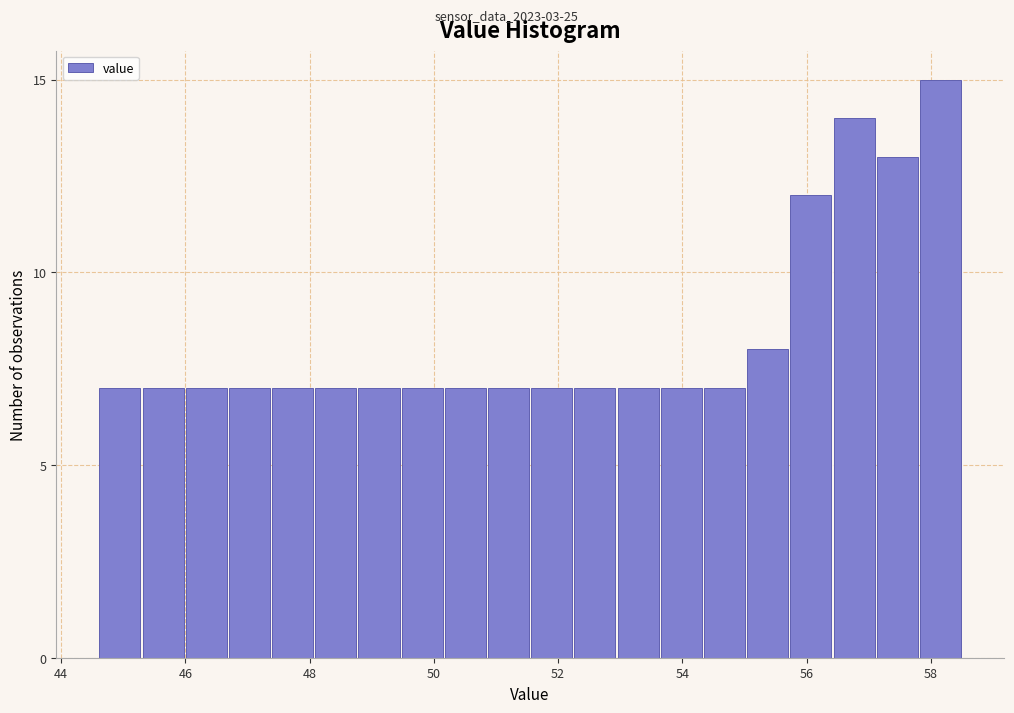

Around what value on the x-axis is the tallest bar? Give the approximate position of its centre, as read against the axis.

58.2